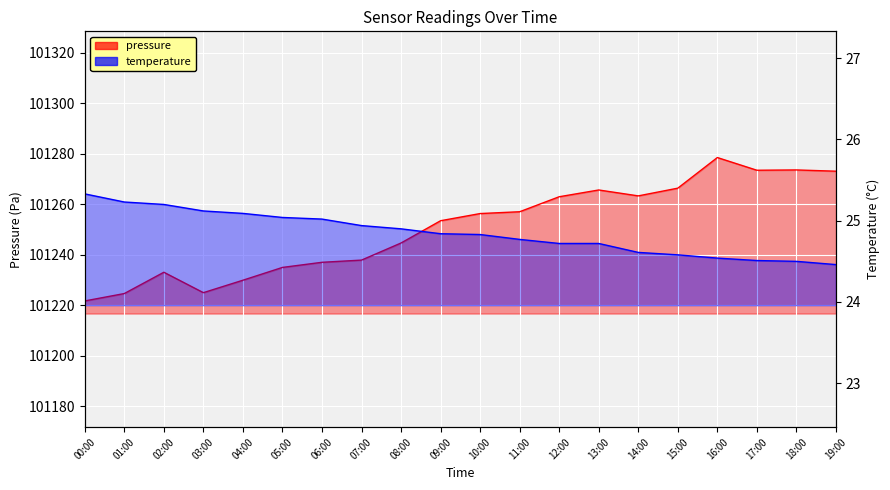

What is the value of the pressure point at the 1st from the left?

101221.6